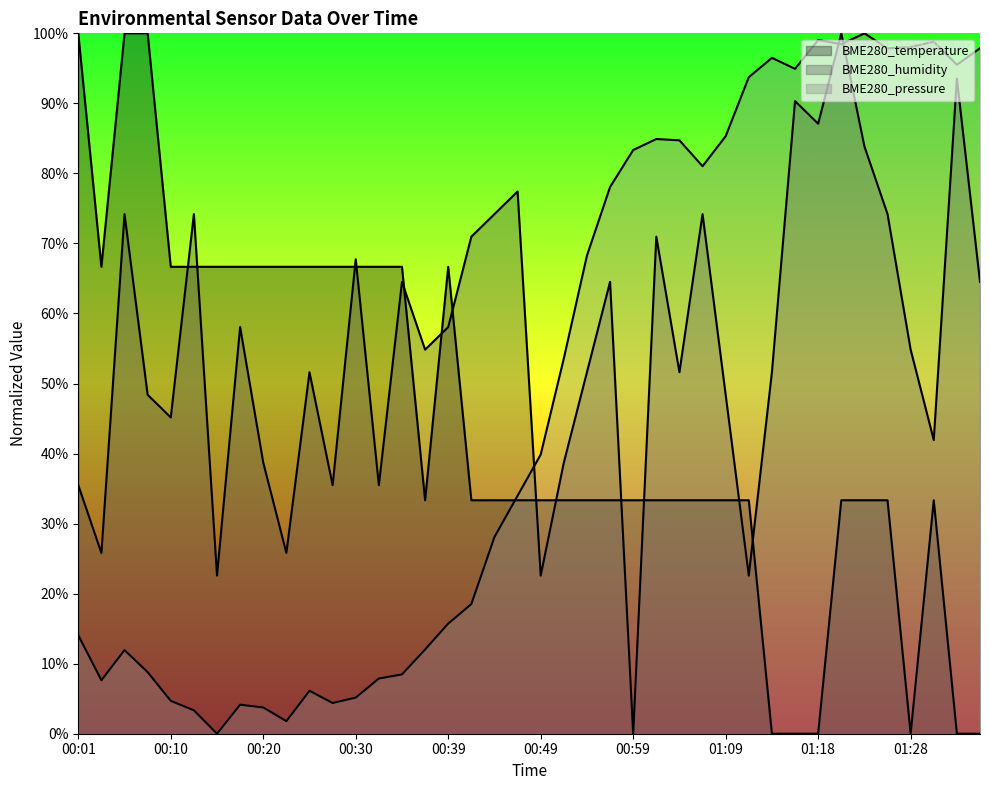

What is the label of the 30th point from the right?

00:25